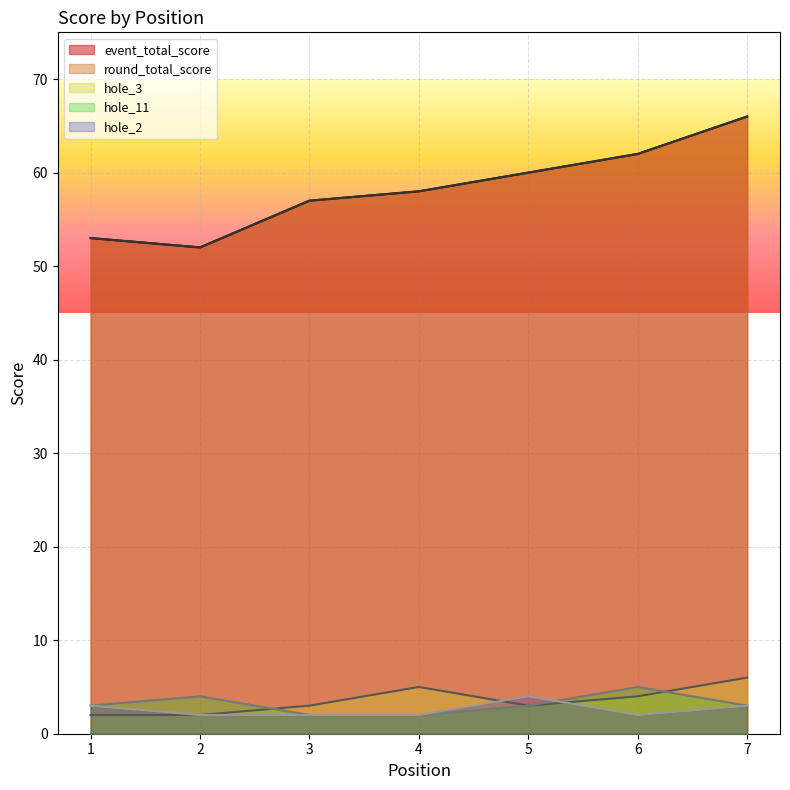

How many lines are shown in the chart?

5